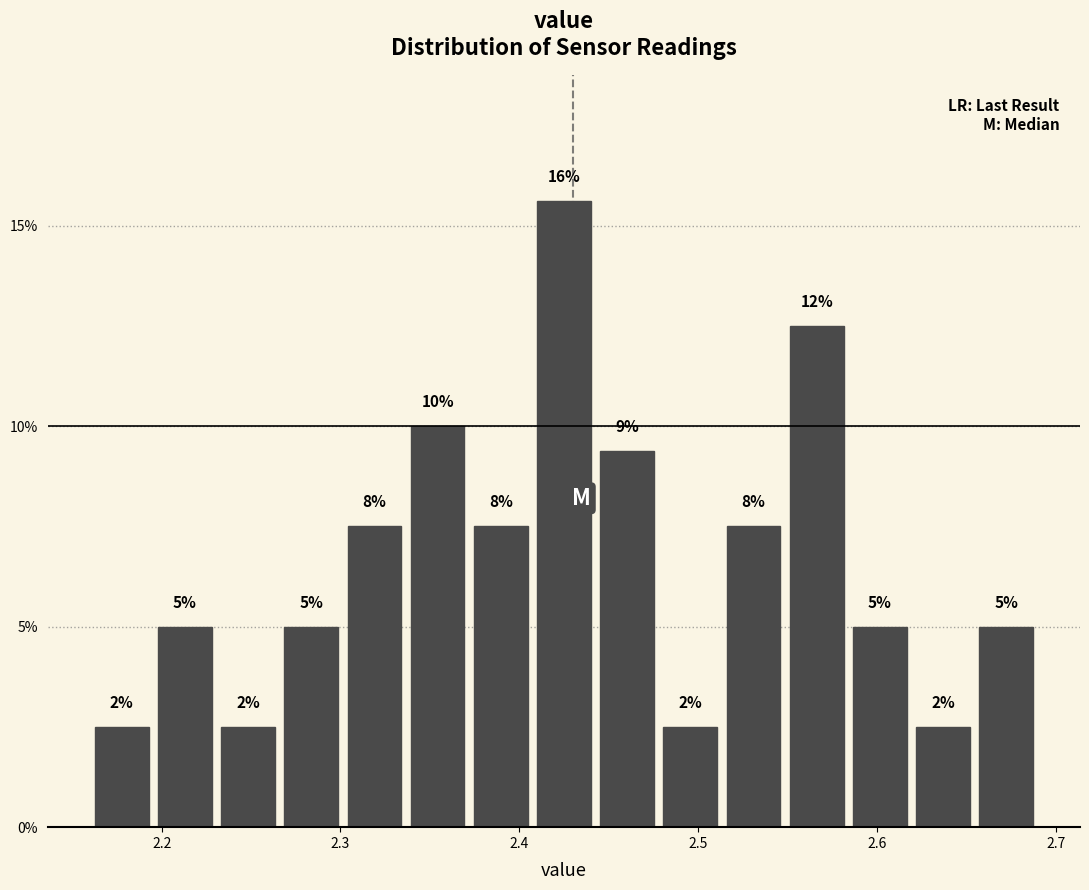

Read against the x-axis, roughly where is the centre of the tallest bar?

2.43